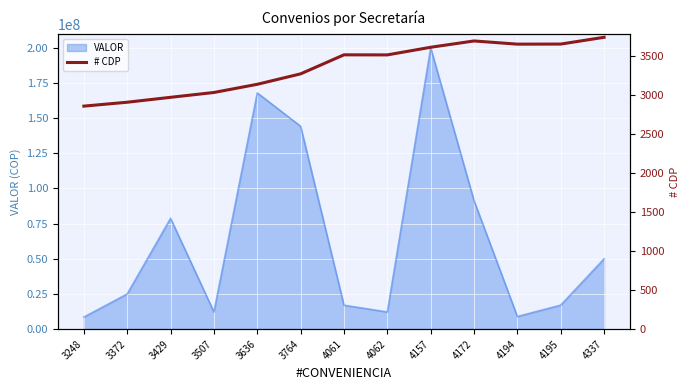

What is the minimum value for VALOR?

8531126